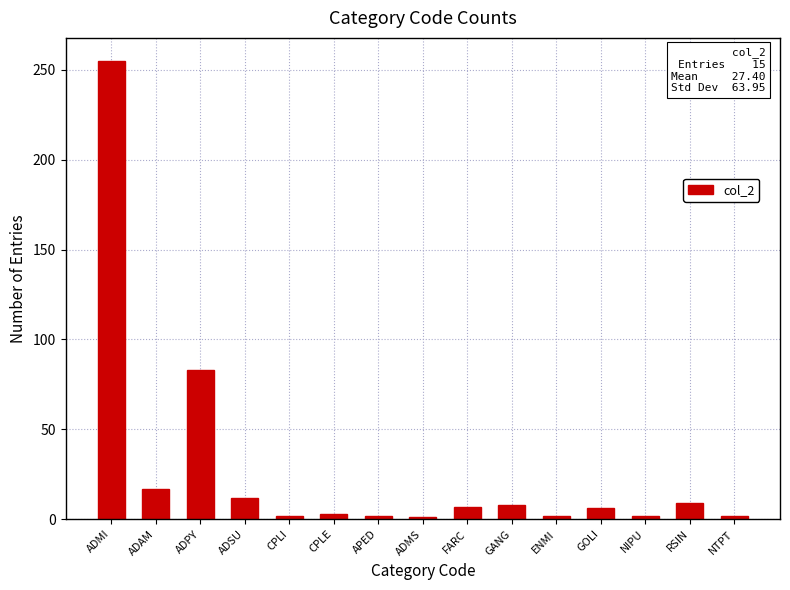

Approximately how many times larger is the value at GOLI compared to NIPU?

3.0